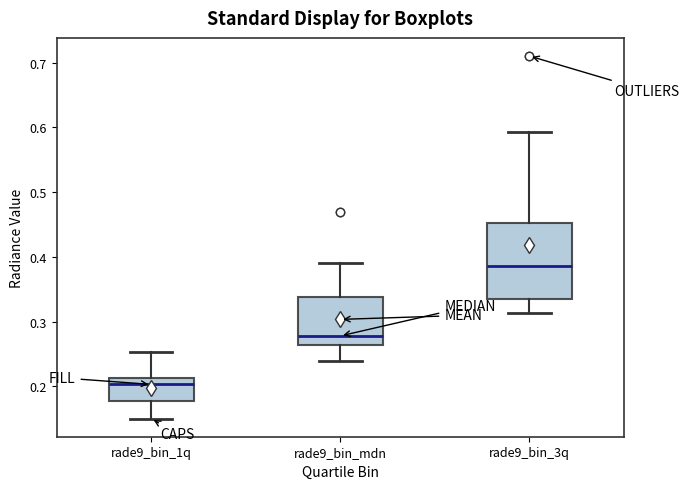

Which box's median line is the lowest?

rade9_bin_1q